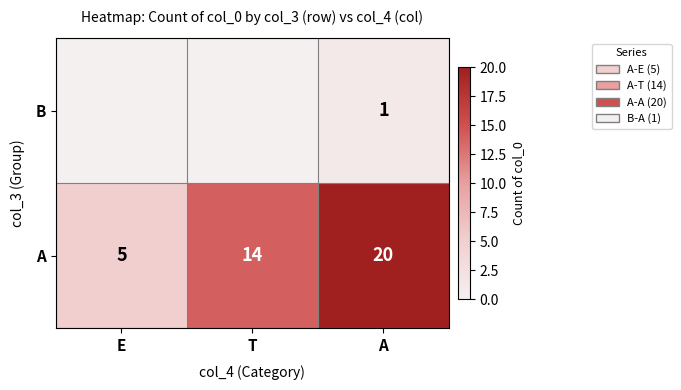

At which label is A closest to 12?

T